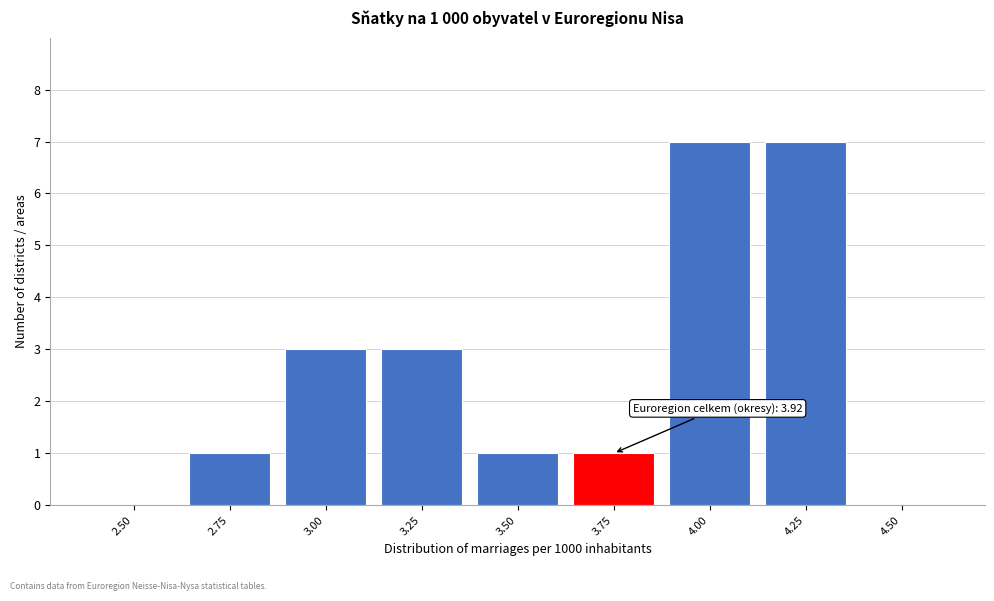

Reading left to right, transcribe all the data shown in this chart.

2.50=0	2.75=1	3.00=3	3.25=3	3.50=1	3.75=1	4.00=7	4.25=7	4.50=0